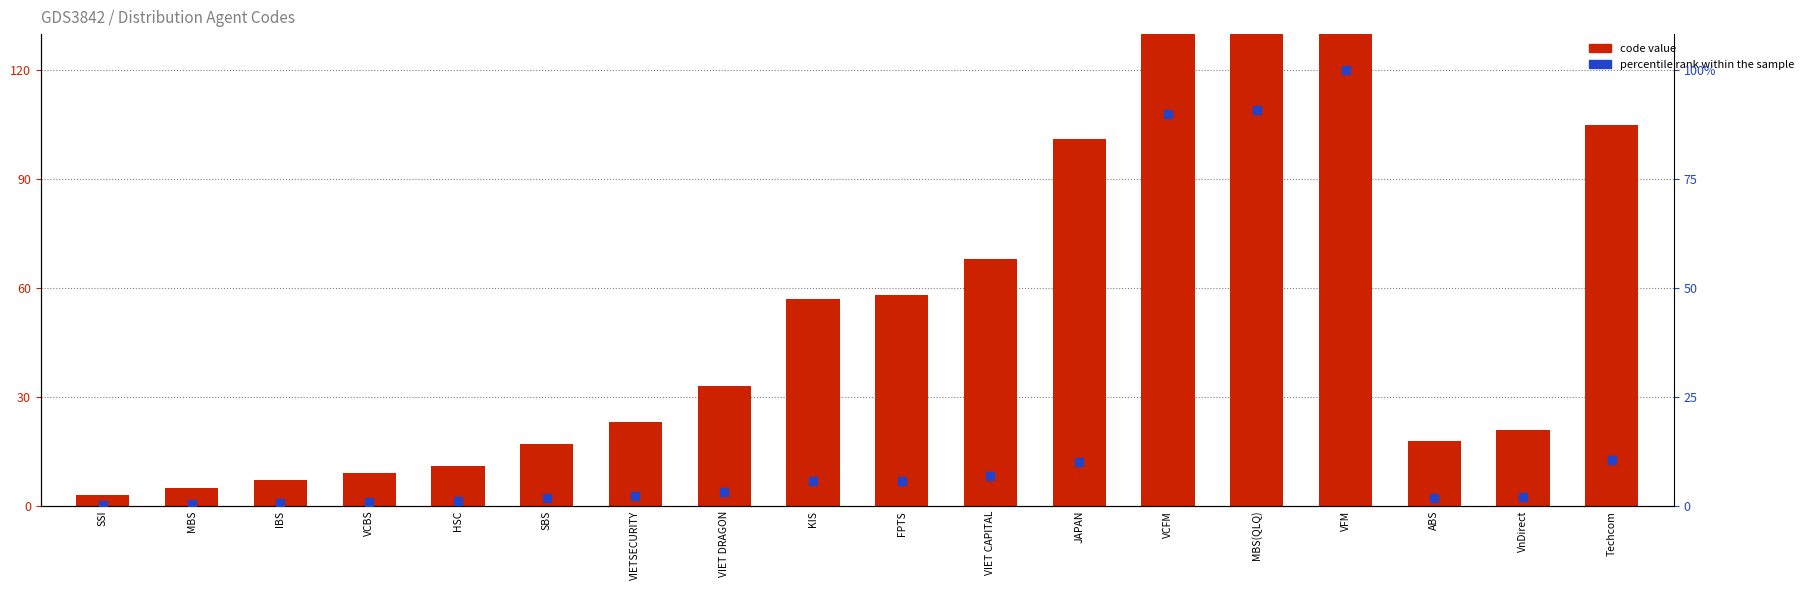

What are all the series names shown in the legend?

code value, percentile rank within the sample